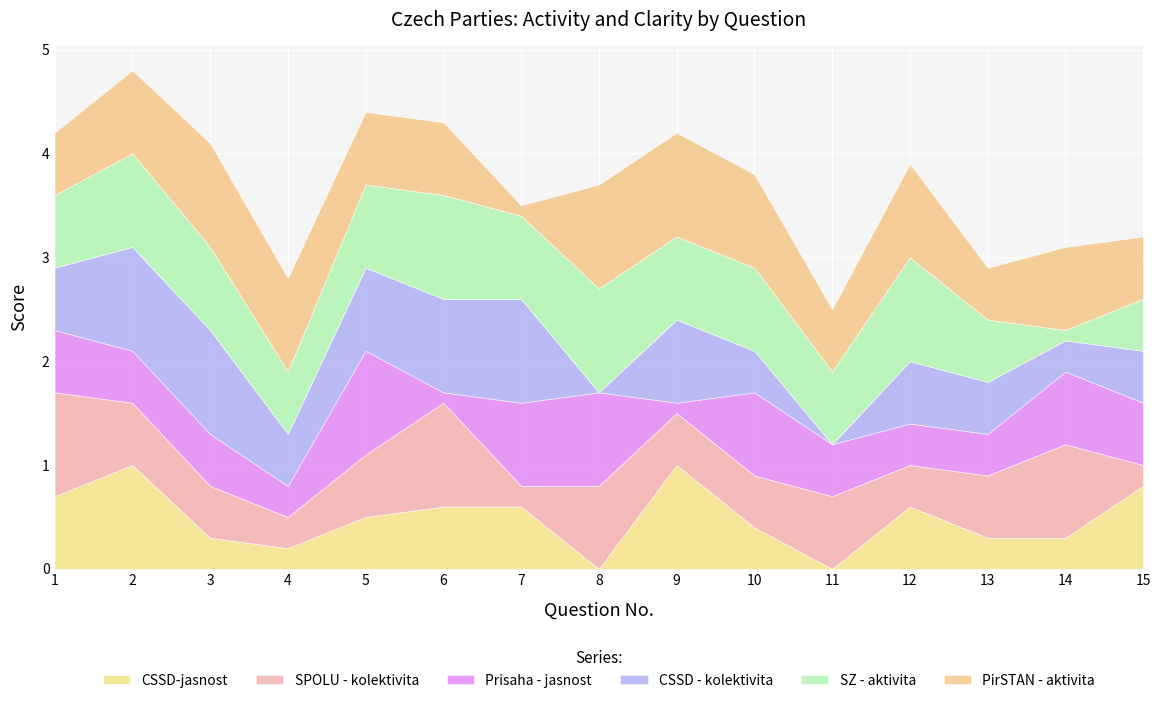

What is the difference between the maximum and minimum values in the CSSD - kolektivita series?

1.0